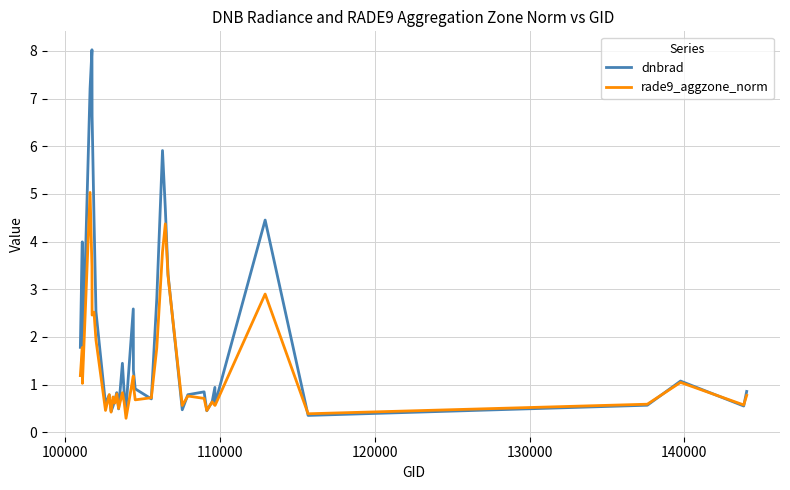

Does the chart have visible grid lines?

Yes